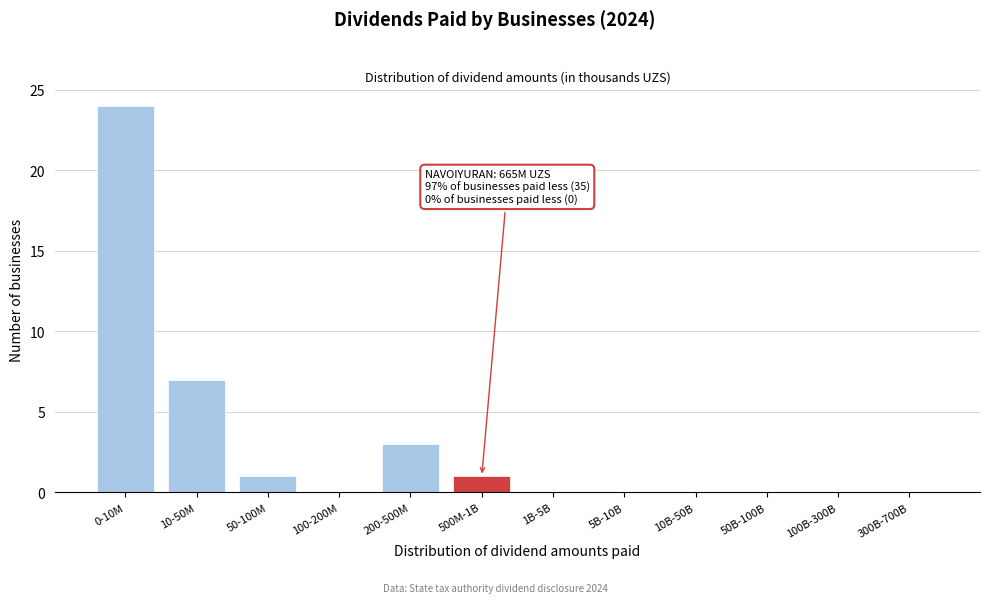

Reading left to right, transcribe all the data shown in this chart.

0-10M=24	10-50M=7	50-100M=1	100-200M=0	200-500M=3	500M-1B=1	1B-5B=0	5B-10B=0	10B-50B=0	50B-100B=0	100B-300B=0	300B-700B=0